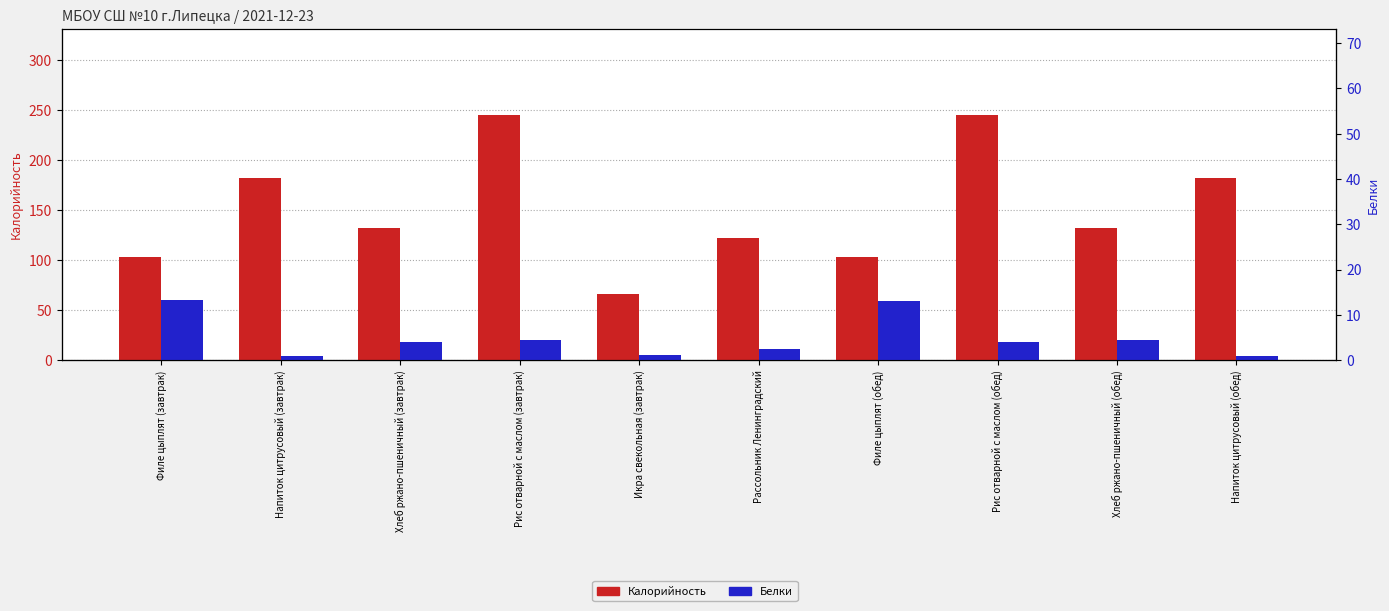

Reading right to left, extract all data points from this chart.

Калорийность: 182.0	132.0	245.0	103.0	121.6	66.0	245.0	132.0	182.0	102.6
Белки: 0.8	4.4	4.0	13.0	2.4	1.2	4.4	4.0	0.8	13.3